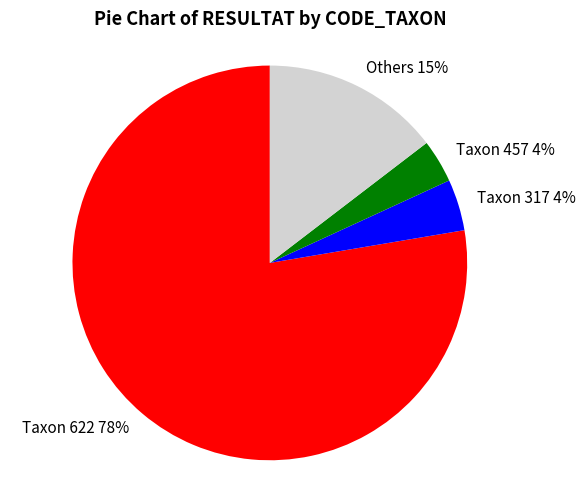

Which category accounts for the majority?

Taxon 622